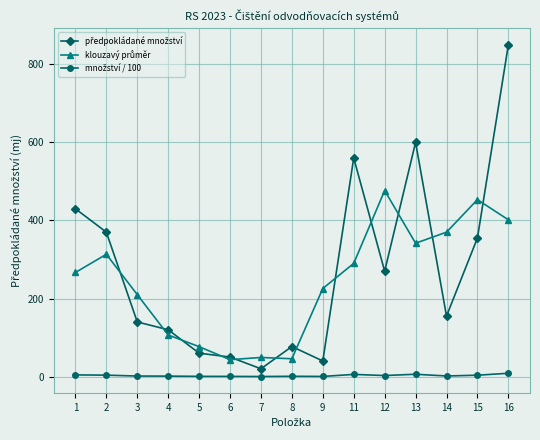

What is the greatest value displayed?

850.0